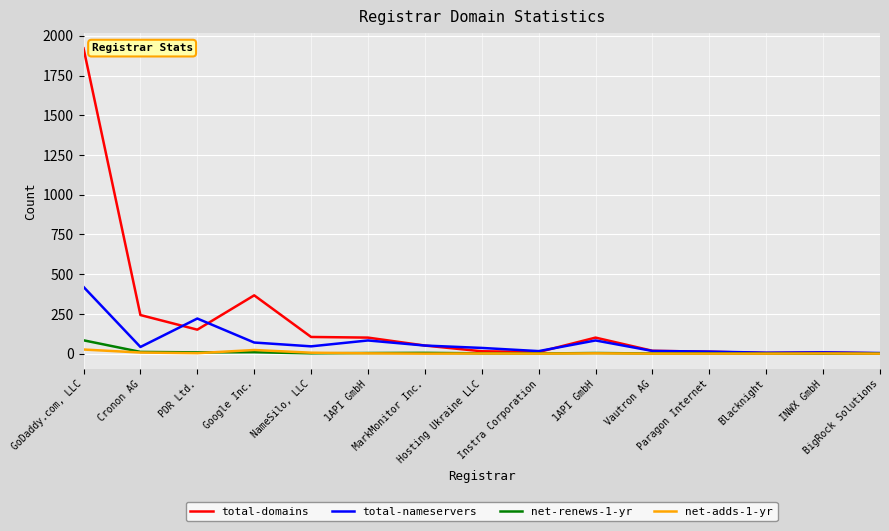

What are all the series names shown in the legend?

total-domains, total-nameservers, net-renews-1-yr, net-adds-1-yr